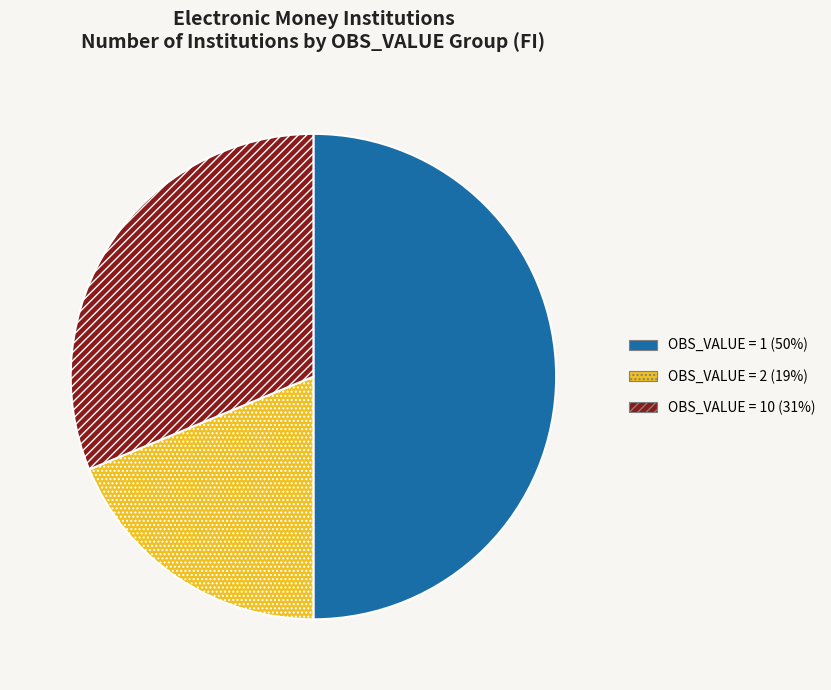

Count the number of slices in the pie.

3